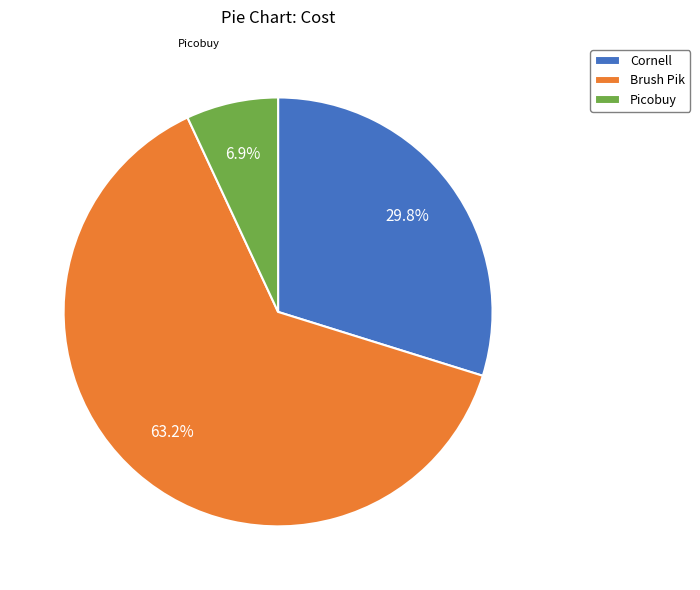

Is it true that Picobuy is 2% of the pie?

False